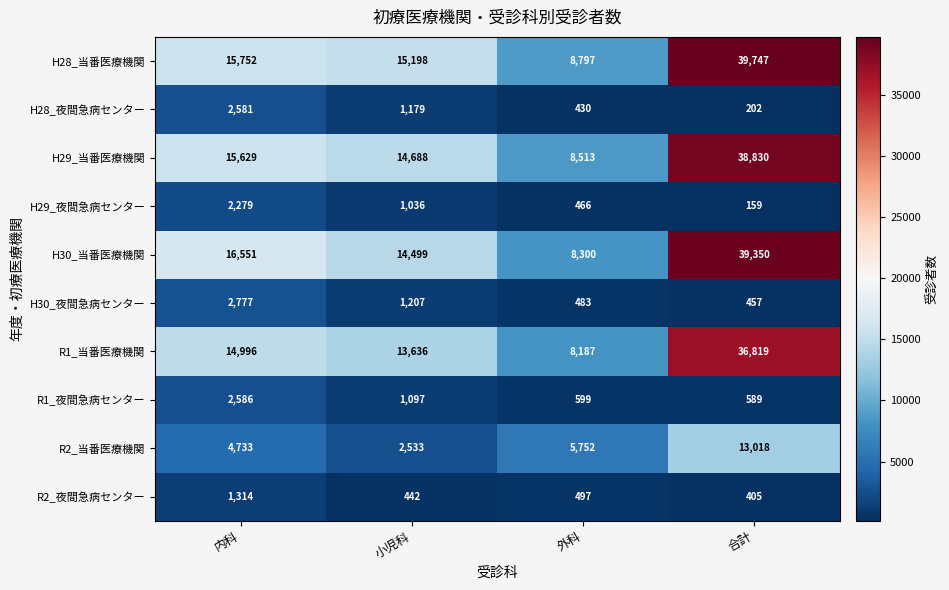

Which label corresponds to the smallest value in the chart?

合計